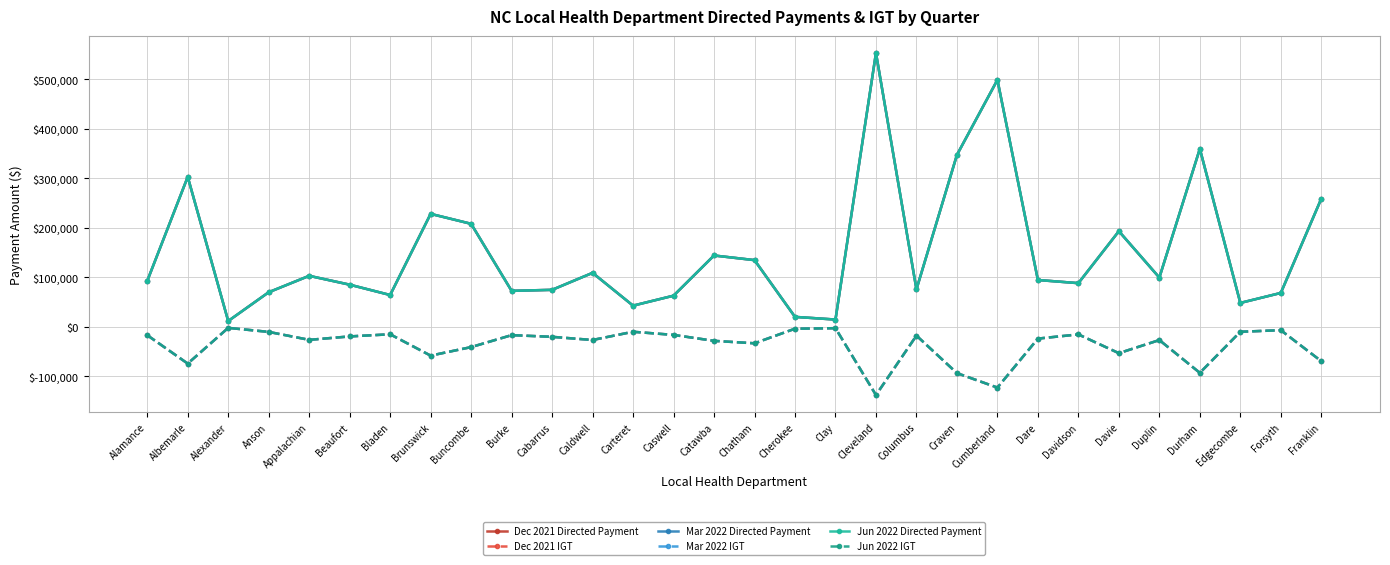

True or false: Mar 2022 Directed Payment has a value of 89598.5 at Caswell.

False